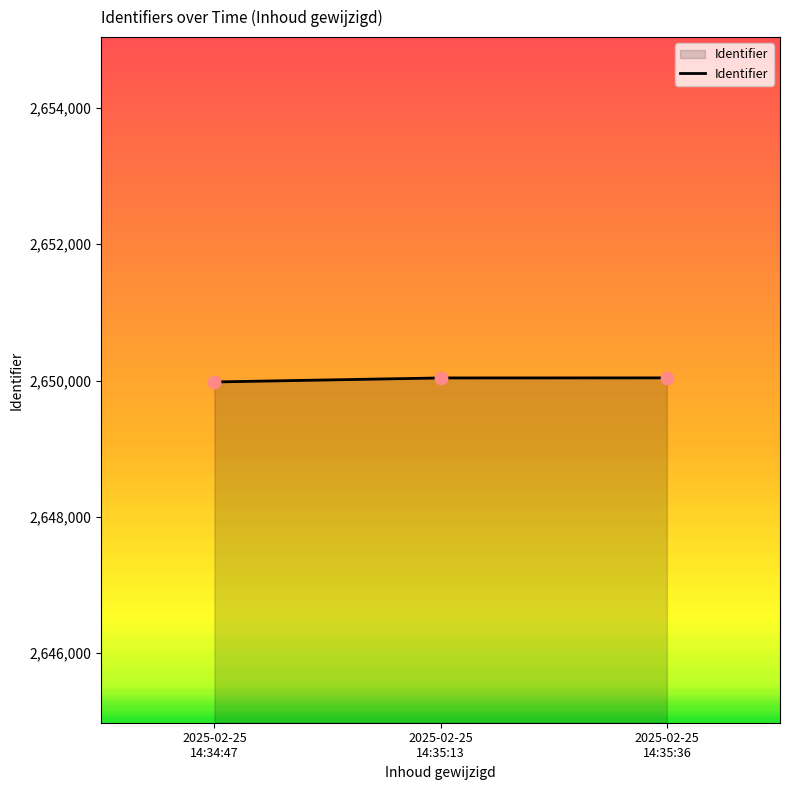

What is the greatest value displayed?

2650040